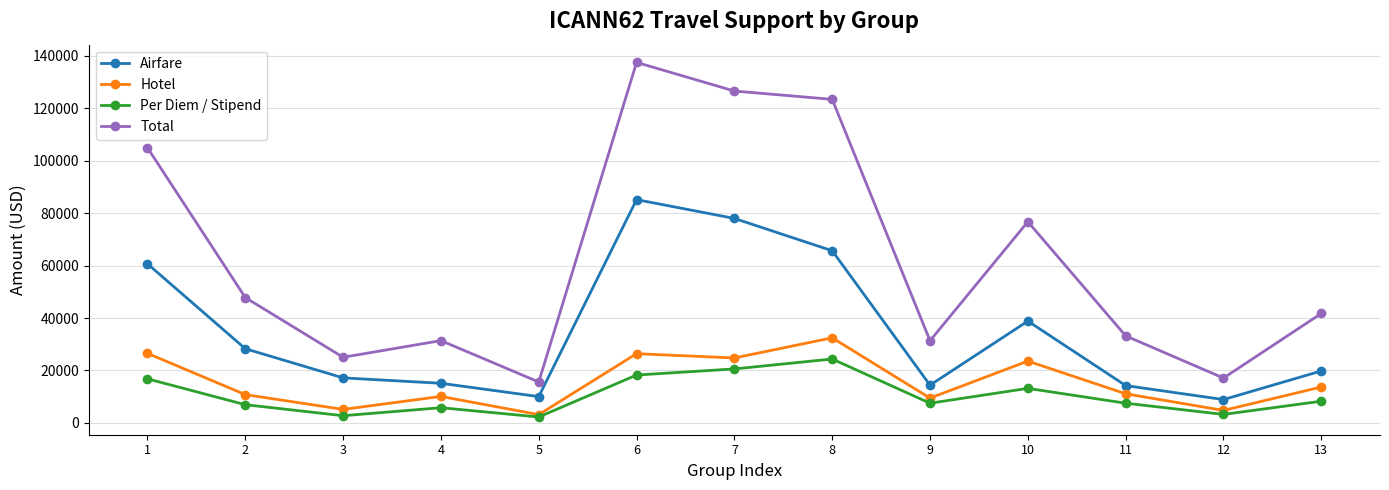

What is the value of the Hotel point at the 9th from the left?

9450.0